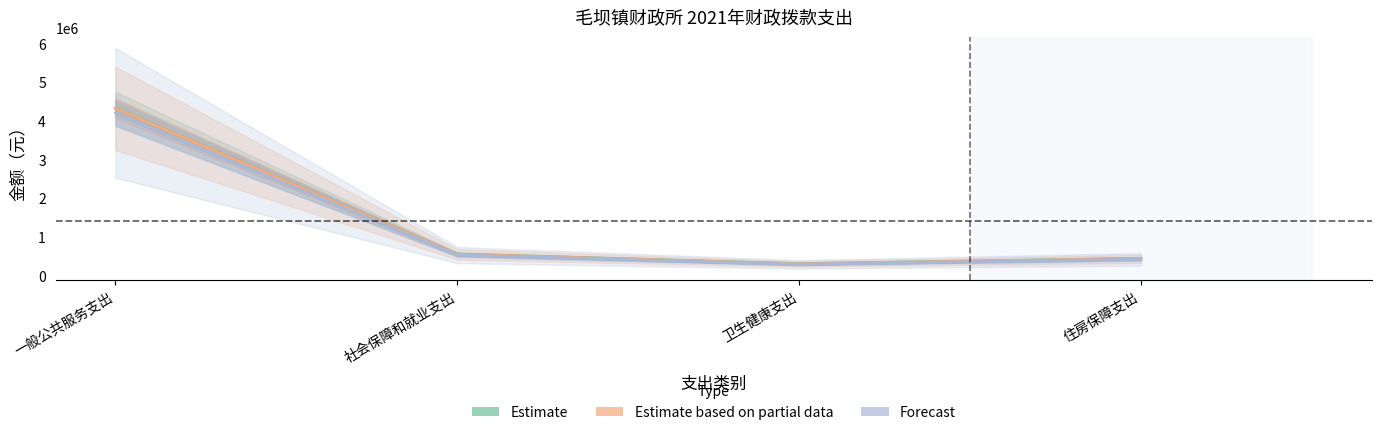

What is the sum of all Estimate based on partial data values?

5571171.2